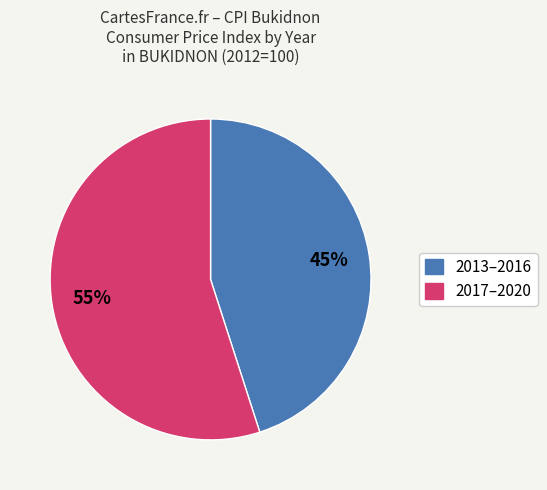

Is there a majority slice in this chart?

Yes